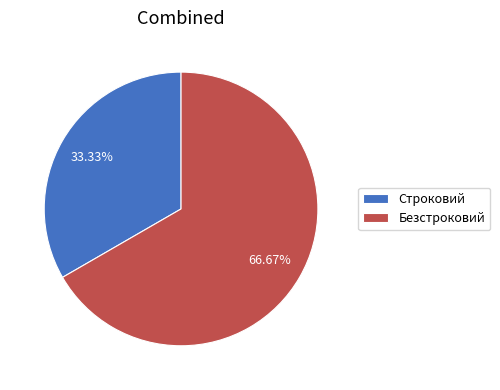

What percentage do Безстроковий and Строковий together represent?

100.0%